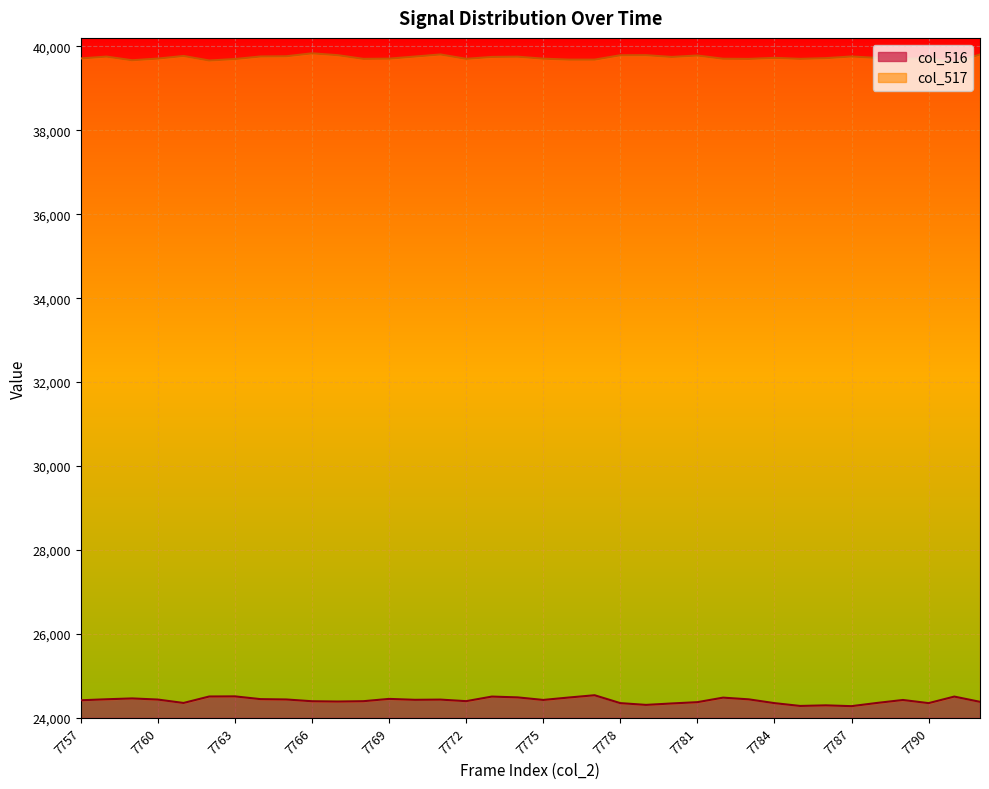

Reading right to left, extract all data points from this chart.

col_516: 24383	24508	24352	24427	24357	24280	24299	24285	24352	24442	24483	24375	24344	24310	24352	24540	24486	24428	24489	24508	24399	24436	24431	24453	24398	24390	24397	24439	24447	24513	24510	24356	24437	24464	24444	24420
col_517: 39804	39614	39716	39700	39722	39757	39717	39700	39724	39699	39703	39780	39746	39788	39786	39682	39682	39705	39752	39746	39701	39805	39755	39705	39700	39788	39832	39762	39757	39696	39661	39769	39707	39667	39754	39710